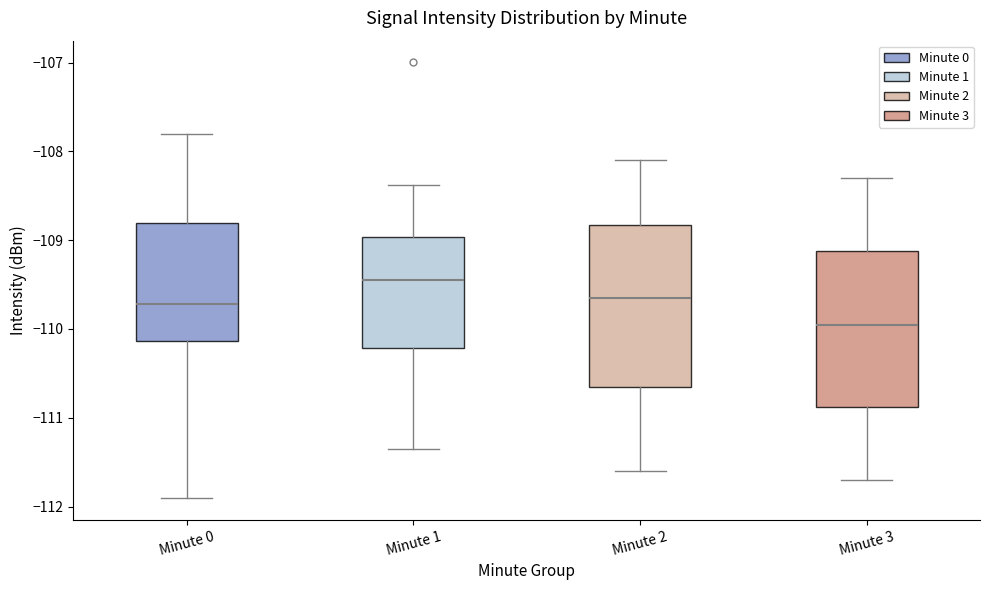

Reading left to right, transcribe this box plot: for each box, give where its median line is, the range the box spans, and where its two whiskers end, as read against the y-axis. The values are not printed on the chart, so give them approximately, as read against the axis.

Minute 0: median -109.7, box -110.1 to -108.8, whiskers -111.9 to -107.8
Minute 1: median -109.4, box -110.2 to -109.0, whiskers -111.3 to -108.4
Minute 2: median -109.6, box -110.6 to -108.8, whiskers -111.6 to -108.1
Minute 3: median -109.9, box -110.9 to -109.1, whiskers -111.7 to -108.3